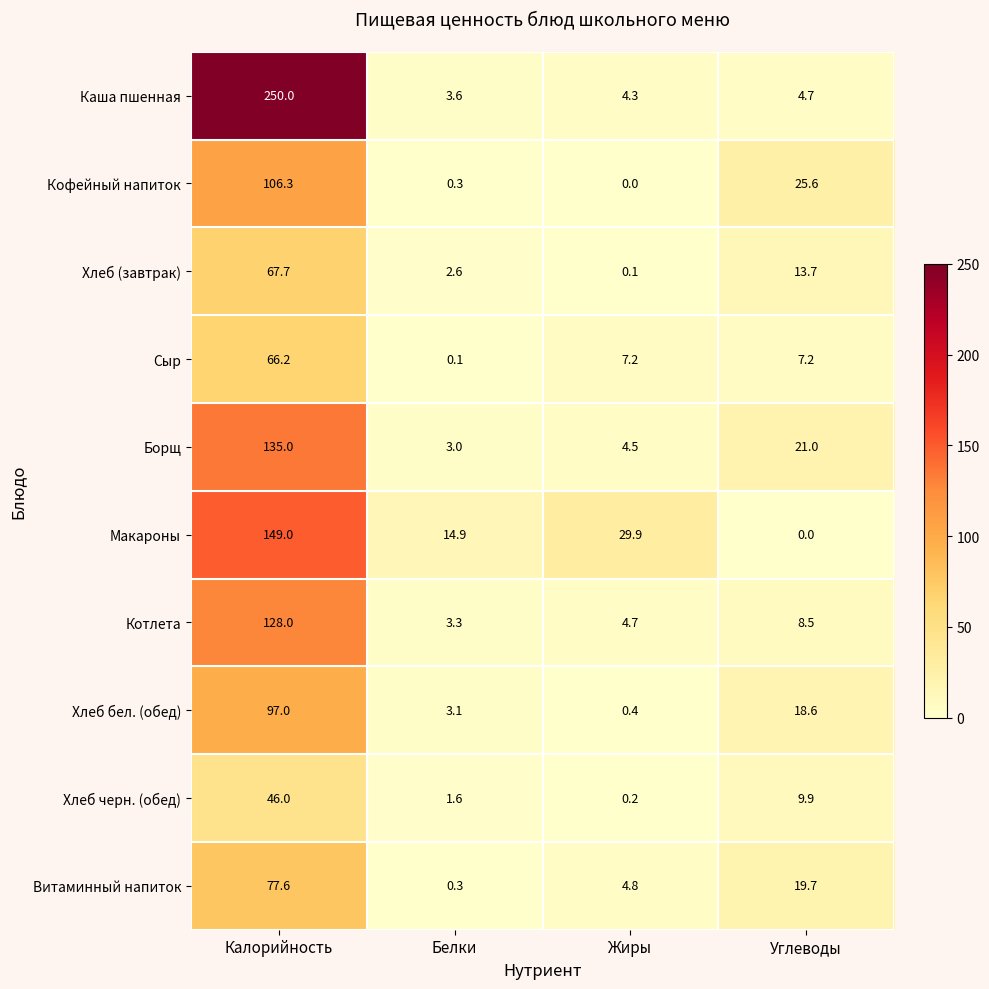

Which series has the largest total across all categories?

Каша пшенная